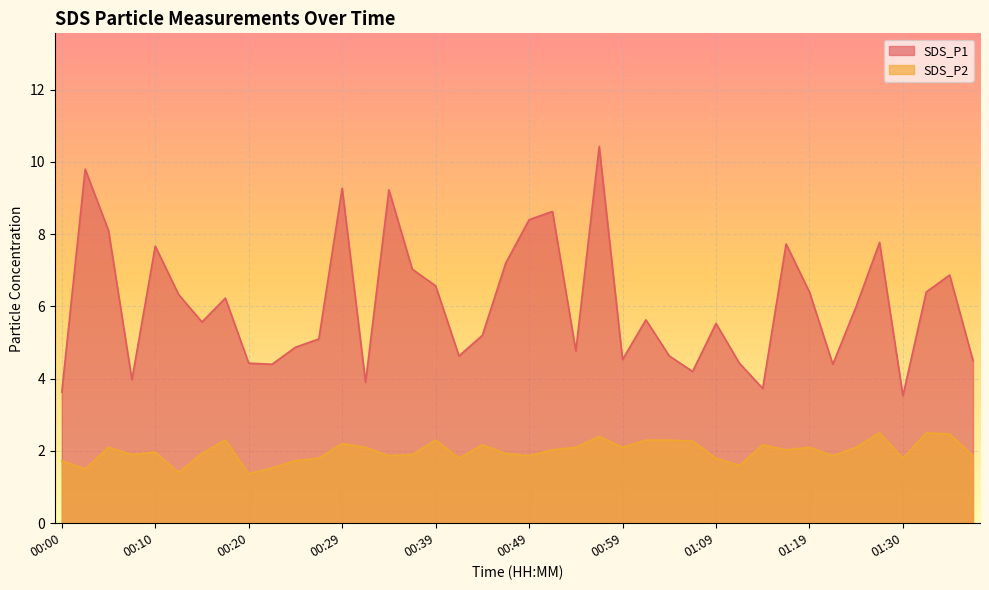

Rank the series by their average value, from lowest to highest.

SDS_P2, SDS_P1